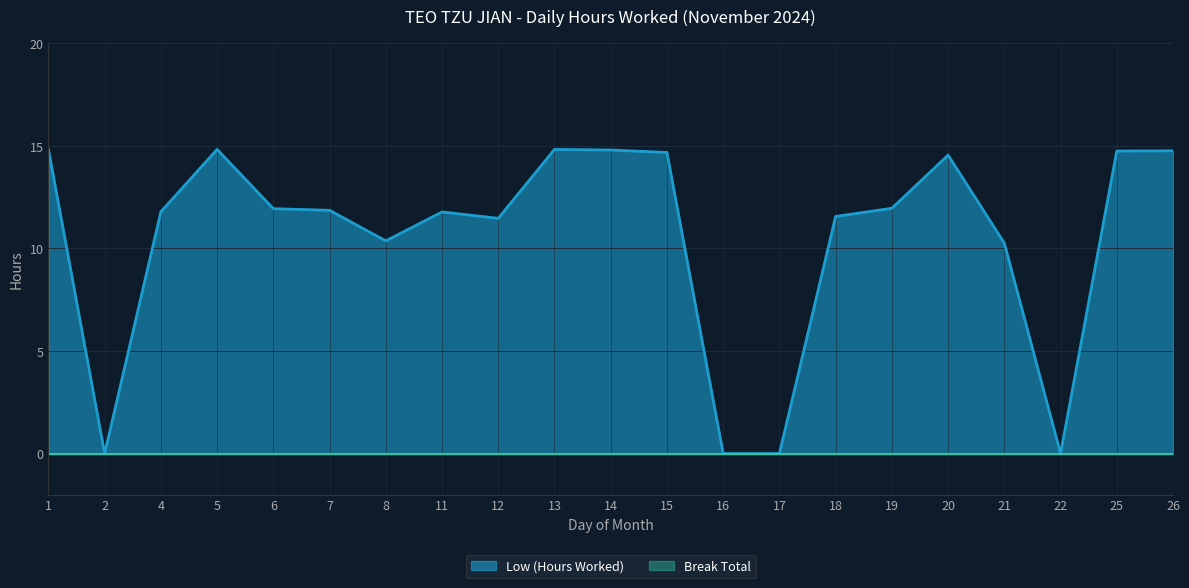

Where is the first local minimum?

2